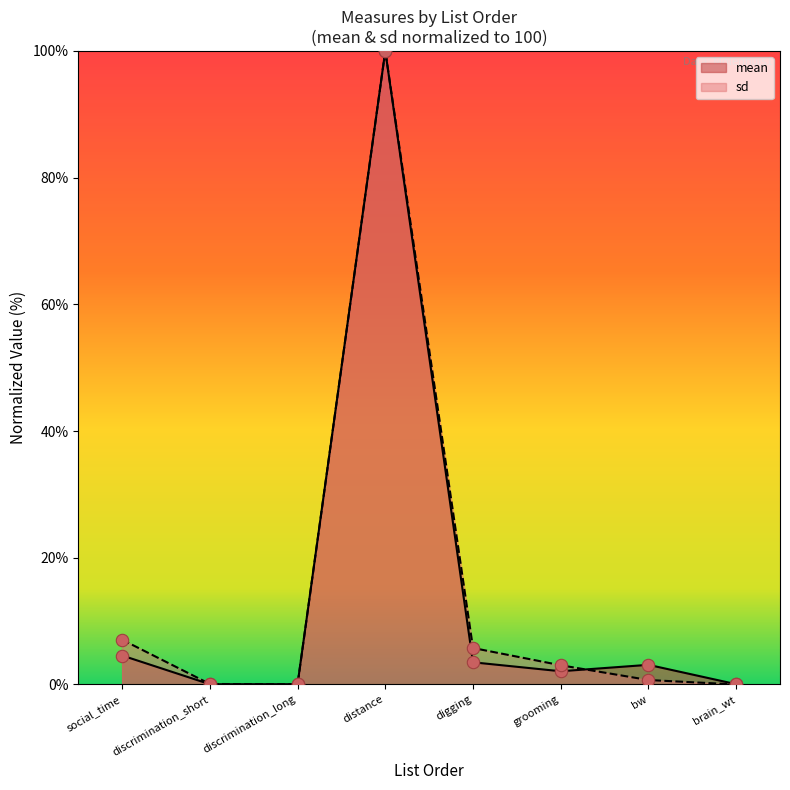

Is the value of sd at discrimination_short greater than the value of mean at brain_wt?

Yes